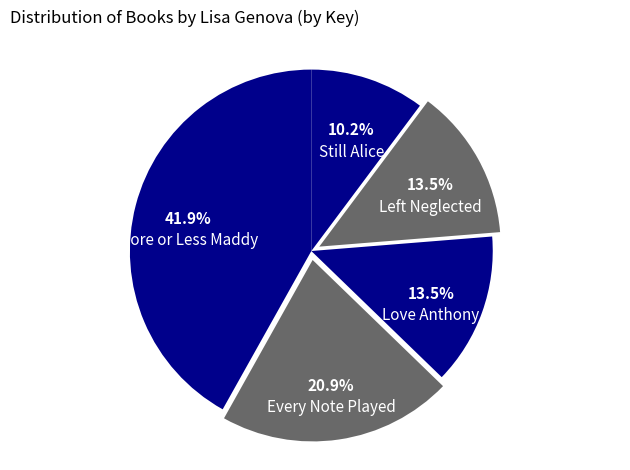

What is the largest slice in the pie chart?

More or Less Maddy